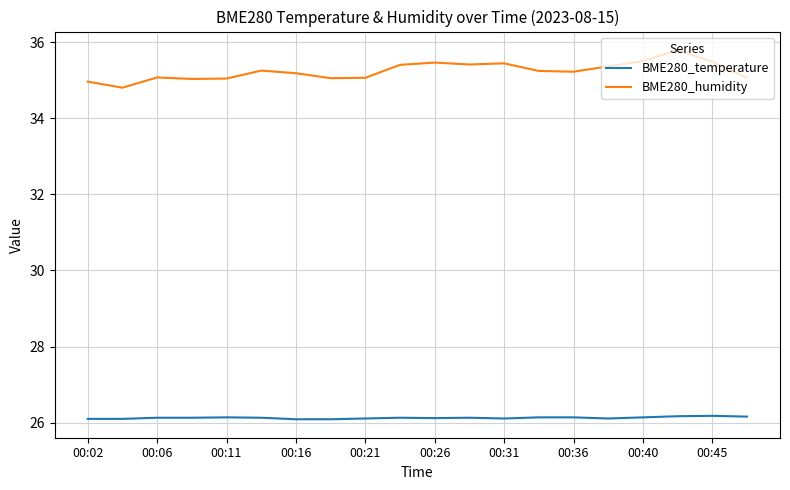

Rank the series by their maximum value, from lowest to highest.

BME280_temperature, BME280_humidity